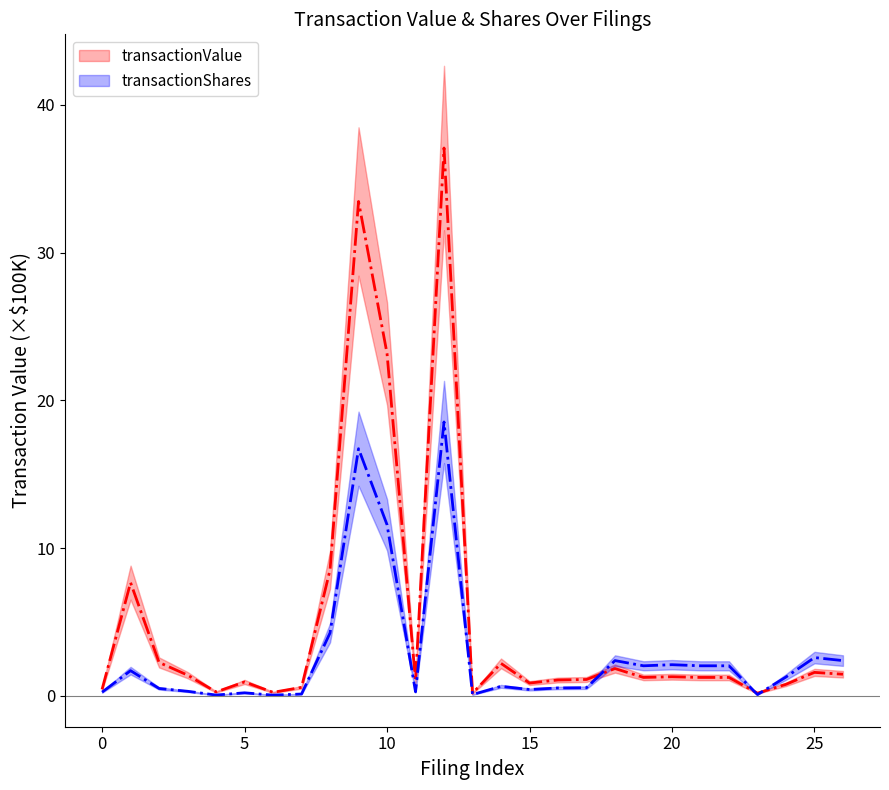

What are all the series names shown in the legend?

transactionValue, transactionShares